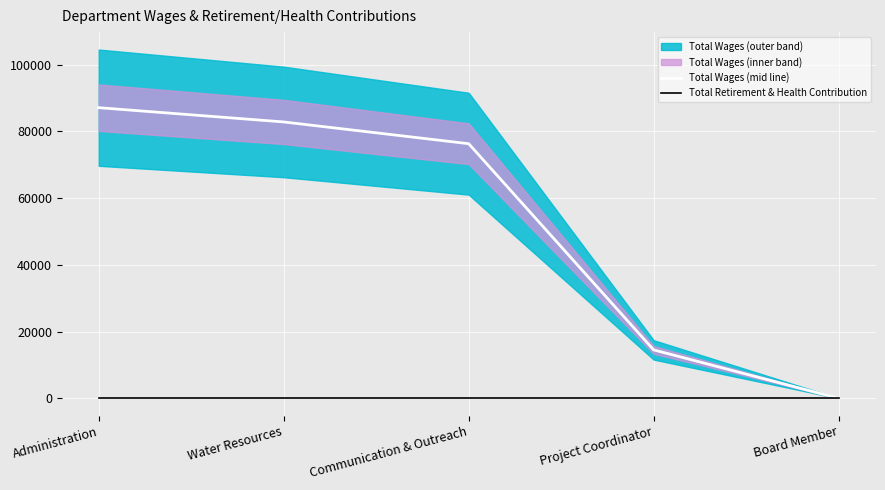

Reading left to right, extract all data points from this chart.

Total Wages (mid line): 87121	82845	76324	14515	0
Total Retirement & Health Contribution: 0	0	0	0	0